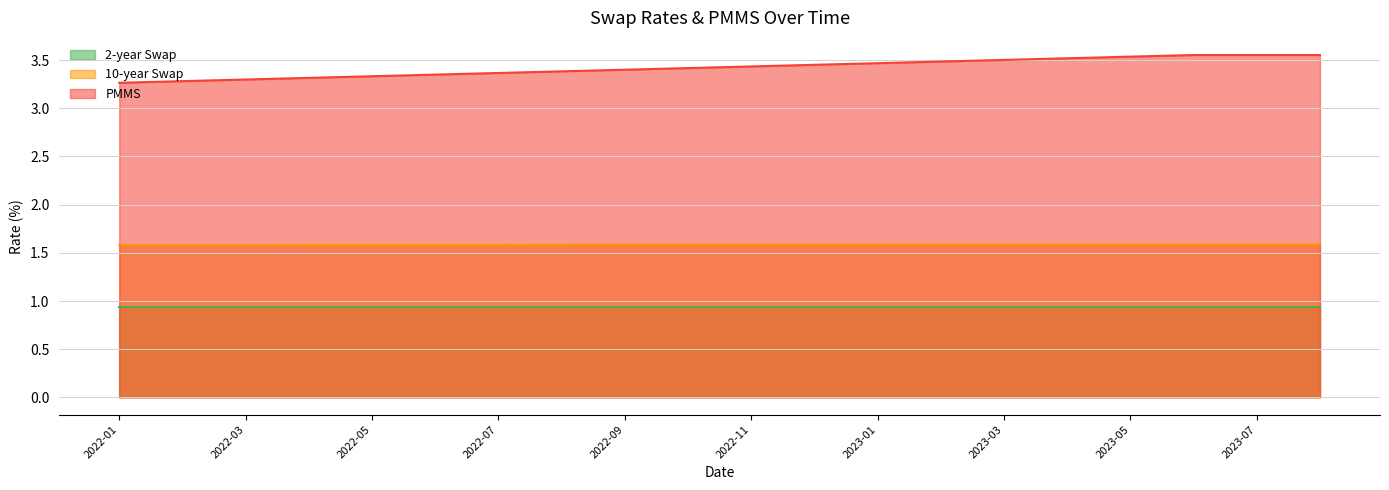

List the labels in order of PMMS value, smallest first.

2022-01, 2022-02, 2022-03, 2022-04, 2022-05, 2022-06, 2022-07, 2022-08, 2022-09, 2022-10, 2022-11, 2022-12, 2023-01, 2023-02, 2023-03, 2023-04, 2023-05, 2023-06, 2023-07, 2023-08